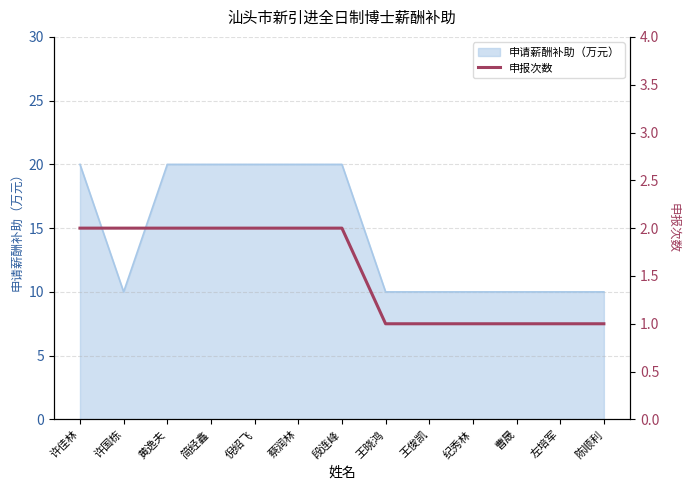

What is the maximum value for 申请薪酬补助（万元）?

20